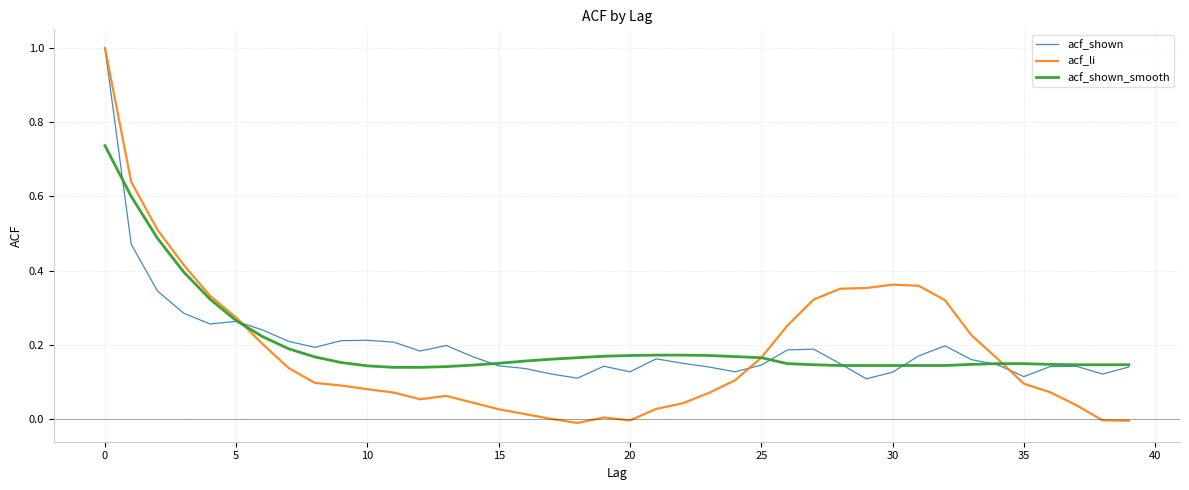

What is the greatest value displayed?

1.0